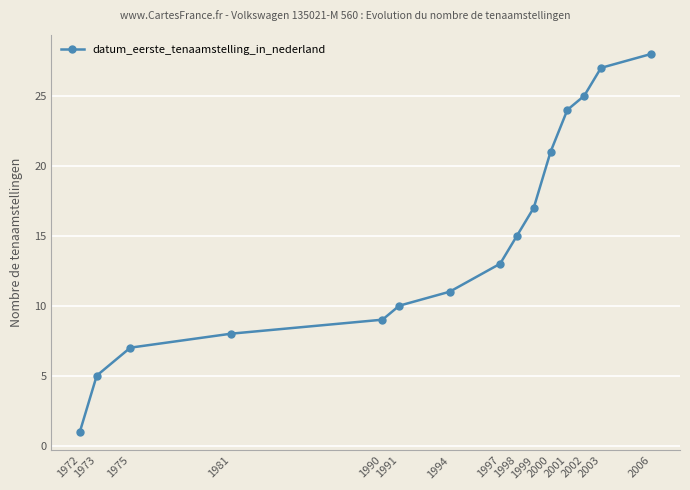

What is the smallest value displayed?

1